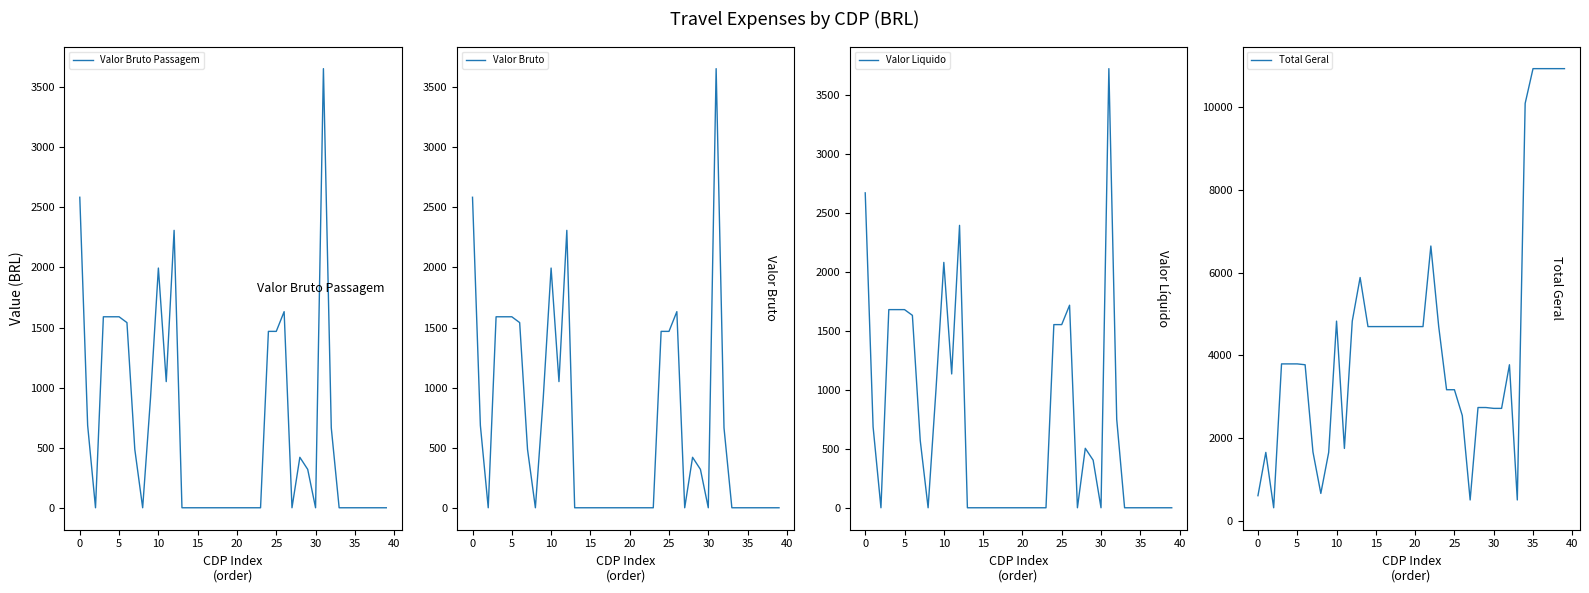

What is the spread (max minus min) of values at 11?

697.9